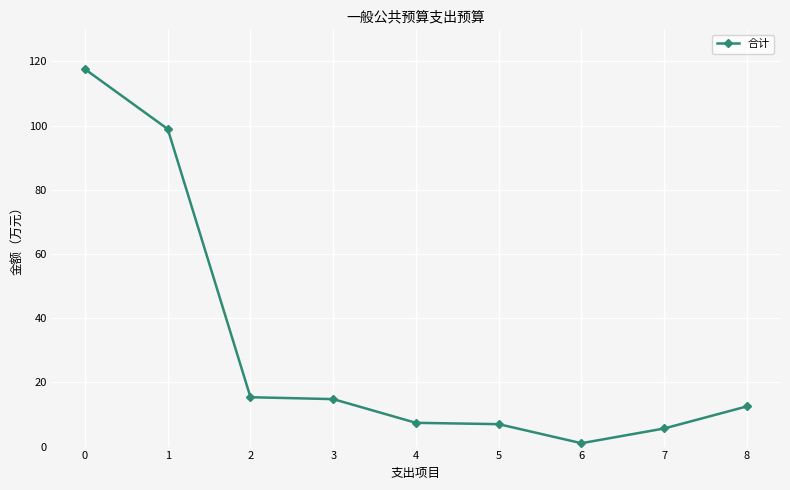

What is the greatest value displayed?

117.6